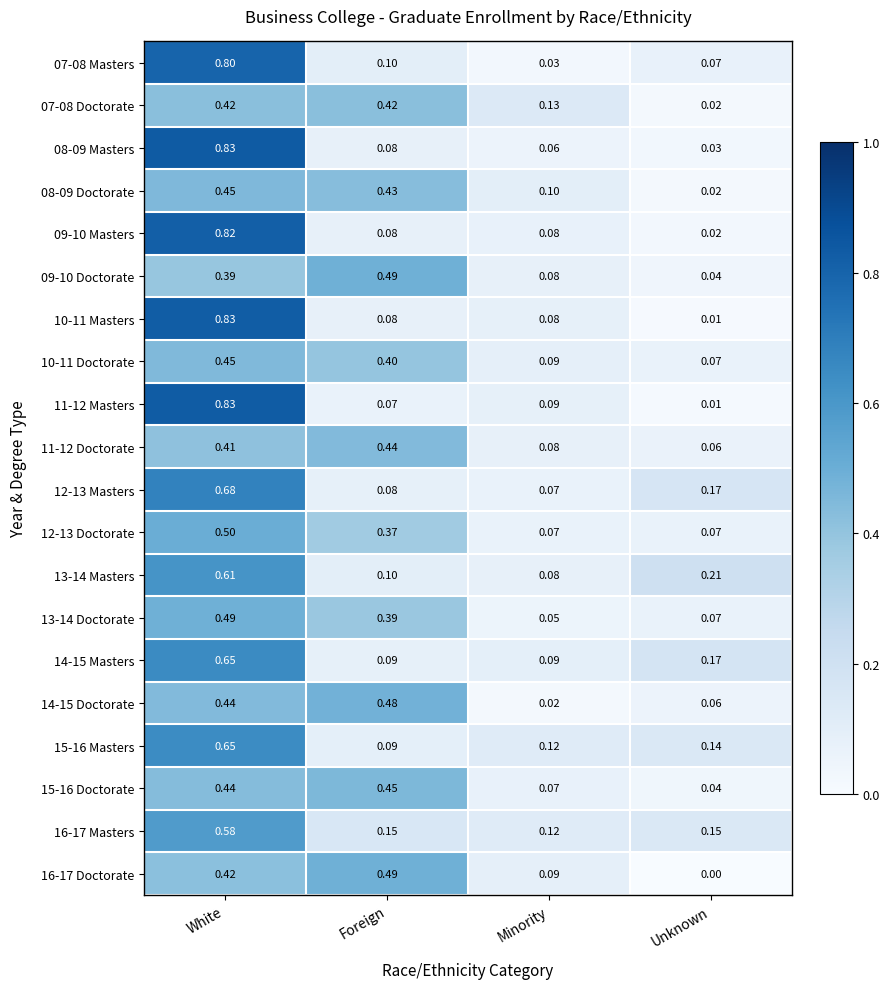

List the labels in order of 15-16 Doctorate value, largest first.

Foreign, White, Minority, Unknown